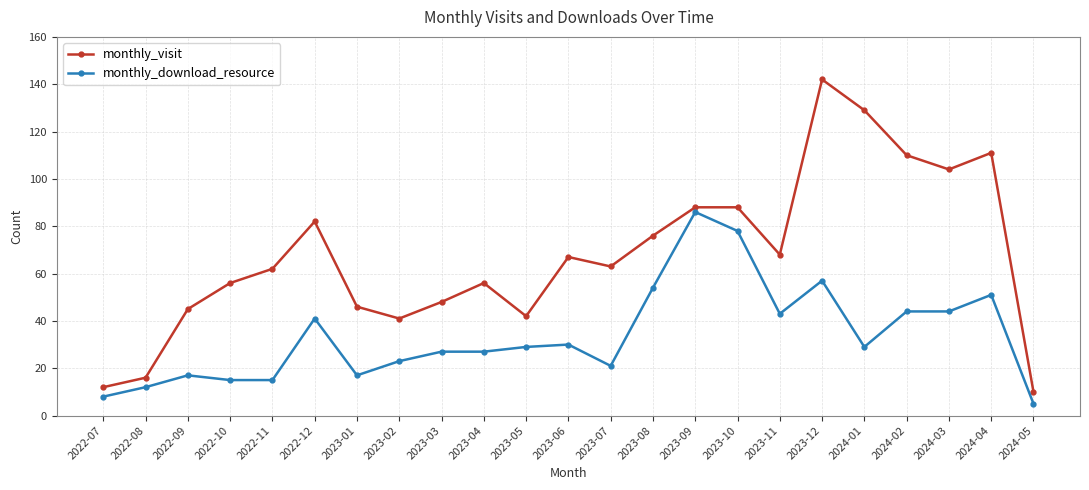

What is the minimum value shown in the chart?

5